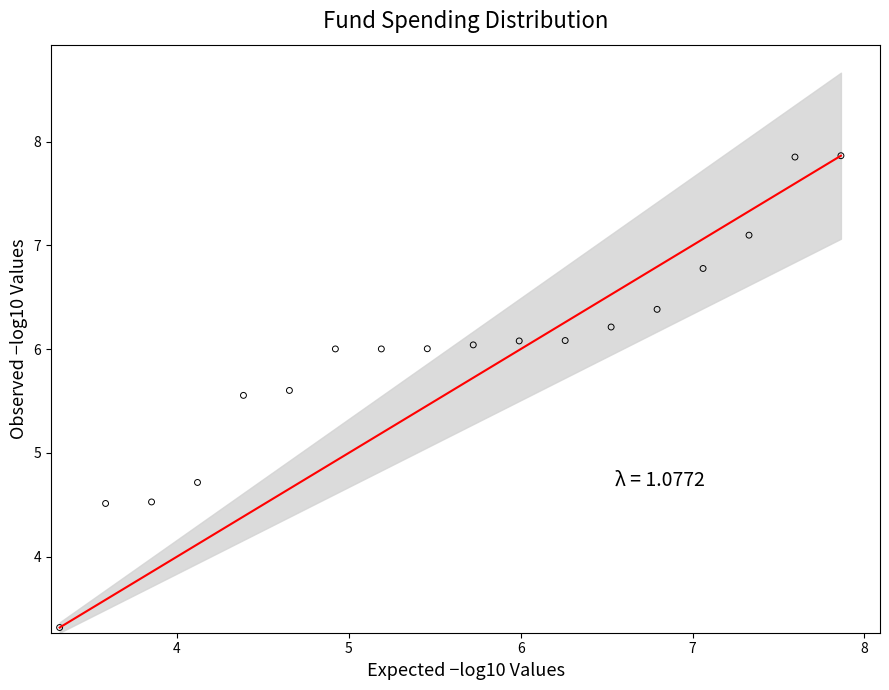

What Y value in the scatter plot is closest to 5?

4.7